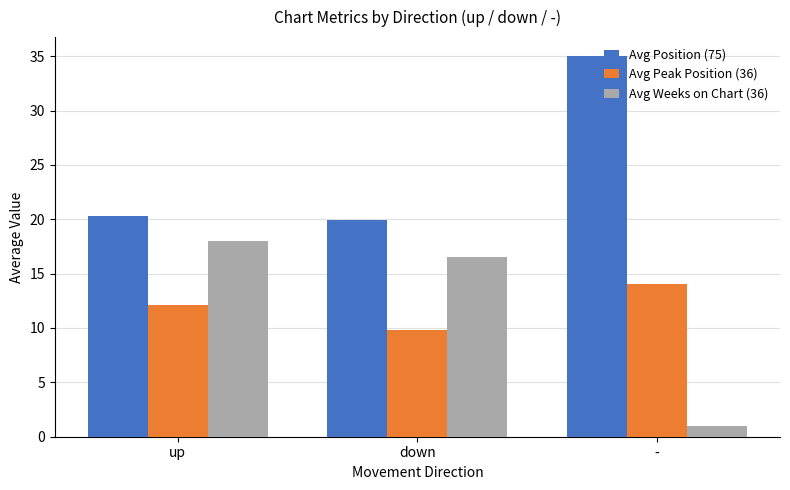

How many bars are there in each group?

3